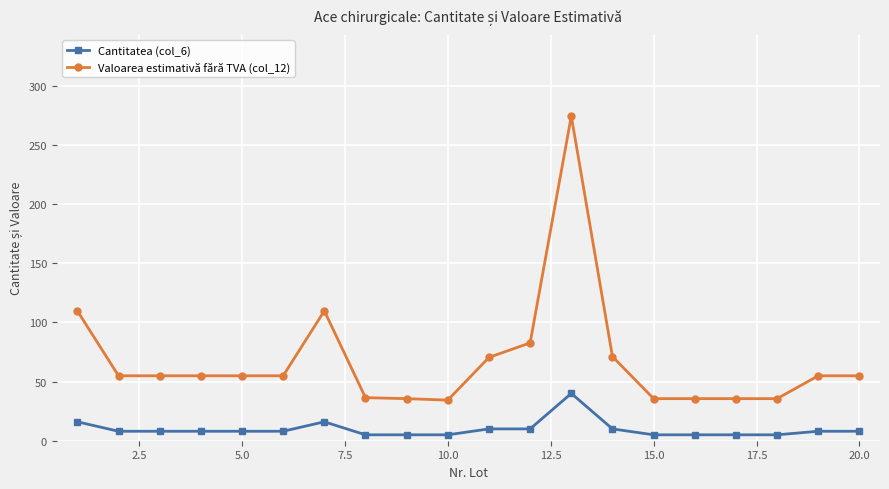

How many categories are shown in the chart?

20